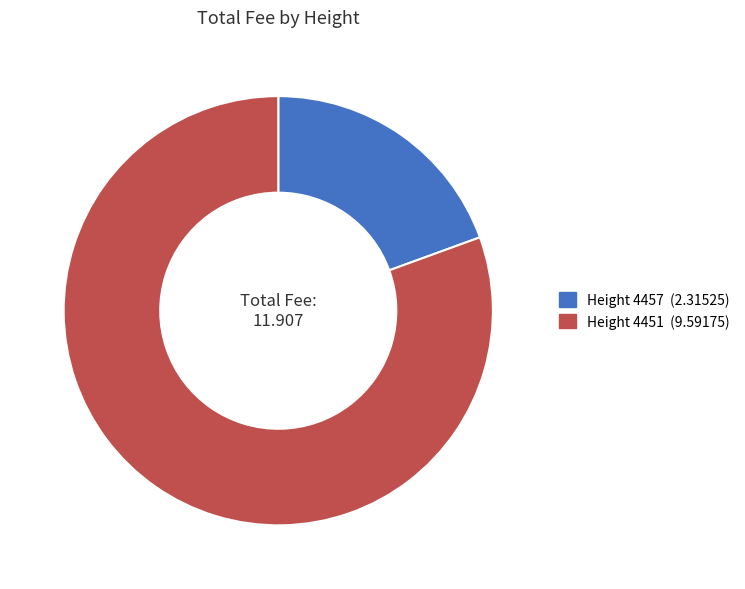

Count the number of slices in the pie.

2